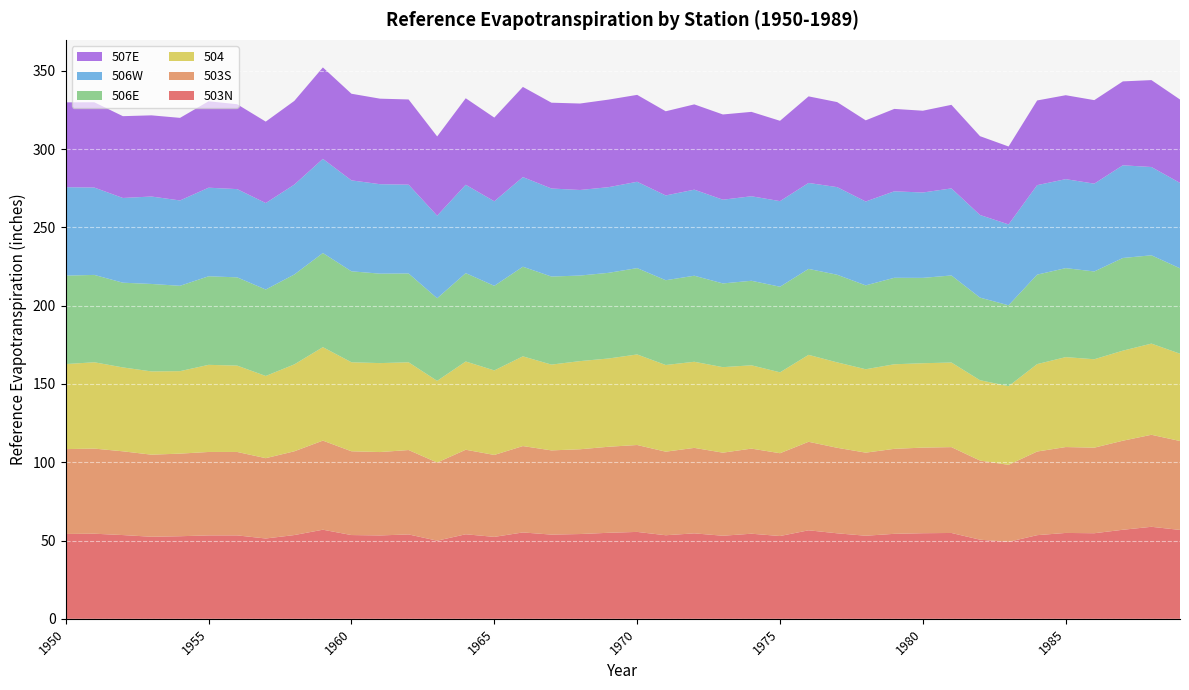

Reading right to left, list all the values displayed in this chart.

503N: 56.8	58.8	56.9	54.7	54.9	53.4	49.2	50.5	54.8	54.7	54.3	53.1	54.6	56.5	52.9	54.4	53.1	54.6	53.4	55.5	55.0	54.2	53.8	55.2	52.3	54.0	49.9	53.9	53.3	53.5	56.9	53.5	51.3	53.3	53.3	52.8	52.4	53.5	54.4	54.2
503S: 56.8	58.8	56.9	54.7	54.9	53.4	49.2	50.5	54.8	54.7	54.3	53.1	54.6	56.5	52.9	54.4	53.1	54.6	53.4	55.5	55.0	54.2	53.8	55.2	52.3	54.0	49.9	53.9	53.3	53.5	56.9	53.5	51.3	53.3	53.3	52.8	52.4	53.5	54.4	54.2
504: 55.8	58.2	57.5	56.5	57.4	55.8	50.2	51.3	54.0	53.9	54.0	53.3	54.6	55.5	51.7	53.2	54.6	55.0	55.4	57.8	56.4	56.3	54.8	57.3	54.0	56.4	52.2	56.0	56.8	56.9	59.7	55.5	52.5	55.2	55.7	52.7	53.2	53.6	55.1	54.3
506E: 54.5	56.4	59.2	56.1	56.8	57.2	51.7	52.8	55.6	54.5	55.2	53.6	56.0	54.9	54.7	54.0	53.5	55.0	54.2	55.1	54.7	54.7	56.2	57.2	54.0	56.4	52.7	56.7	57.1	58.1	60.1	57.4	55.2	56.4	56.6	54.5	55.9	54.1	55.8	56.5
506W: 54.5	56.4	59.2	56.1	56.8	57.2	51.7	52.8	55.6	54.5	55.2	53.6	56.0	54.9	54.7	54.0	53.5	55.0	54.2	55.1	54.7	54.7	56.2	57.2	54.0	56.4	52.7	56.7	57.1	58.1	60.1	57.4	55.2	56.4	56.6	54.5	55.9	54.1	55.8	56.5
507E: 53.3	55.5	53.6	53.3	53.6	54.1	49.8	50.3	53.4	52.2	52.6	51.8	54.3	55.3	51.3	53.9	54.4	54.5	53.8	55.5	55.9	55.2	54.8	57.6	53.5	55.3	50.6	54.4	54.6	55.3	58.4	53.5	52.0	54.2	55.2	52.8	51.8	52.3	54.5	54.2